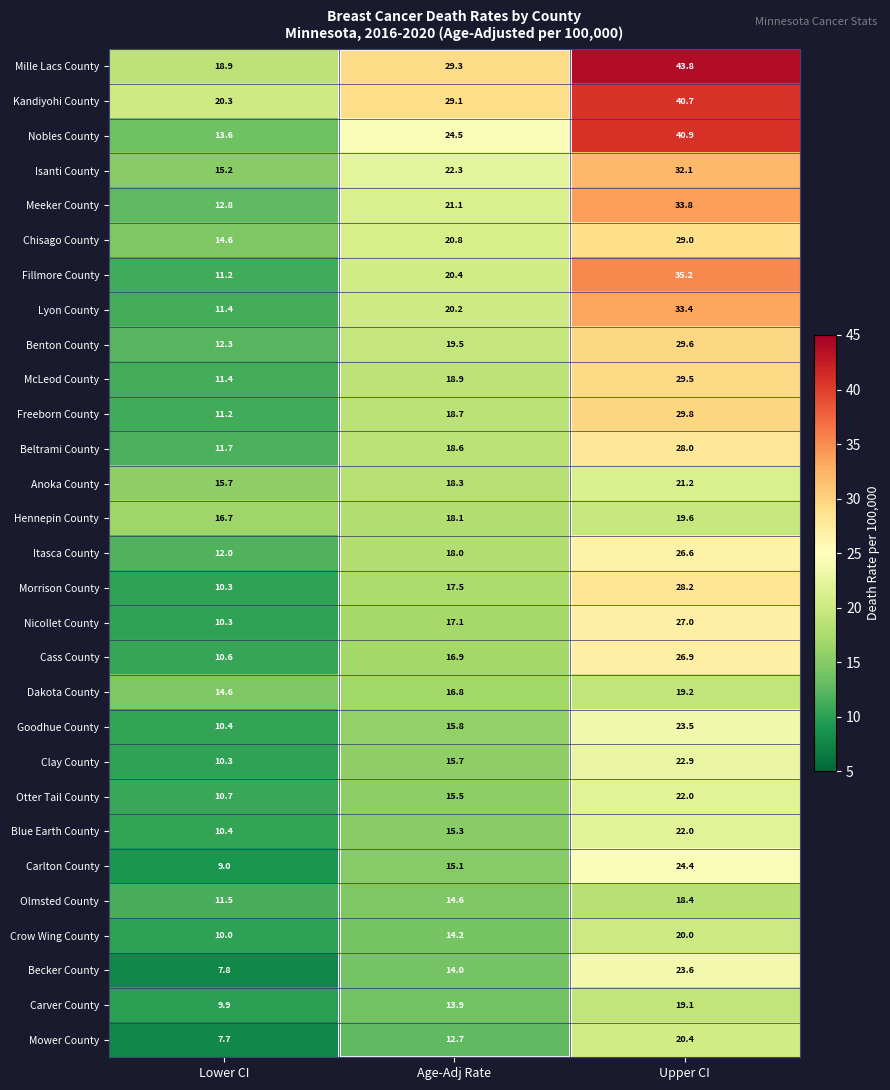

How many distinct data groups are displayed?

29